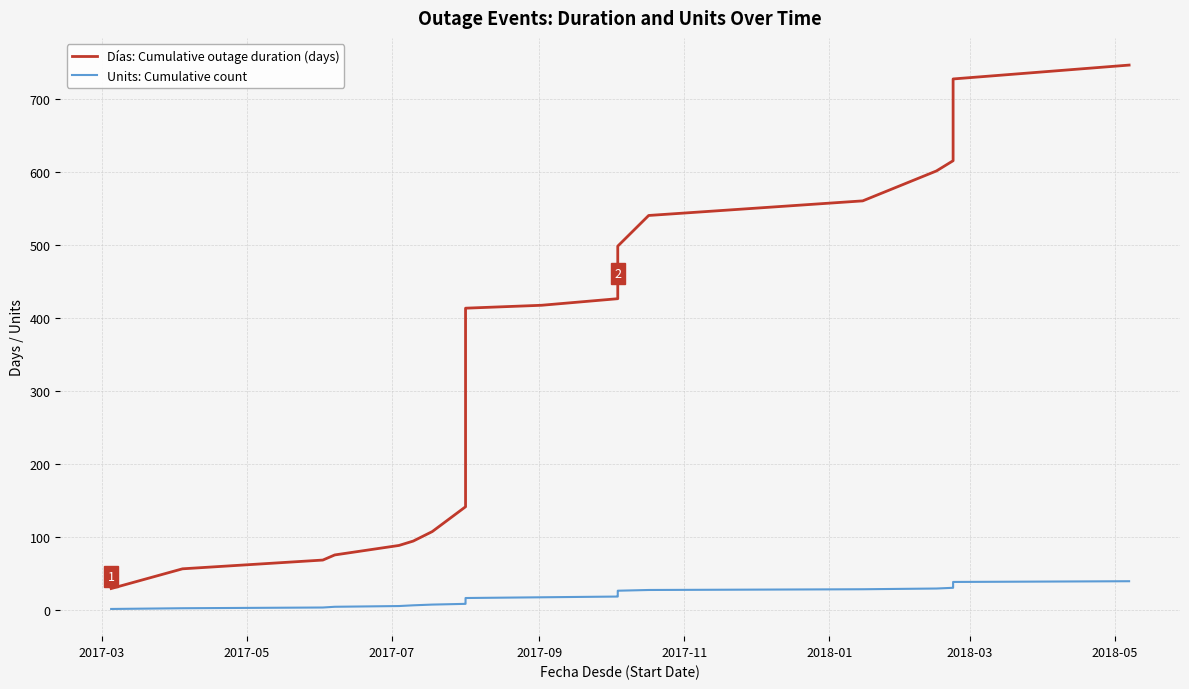

What is the lowest value of the Units: Cumulative count series?

1